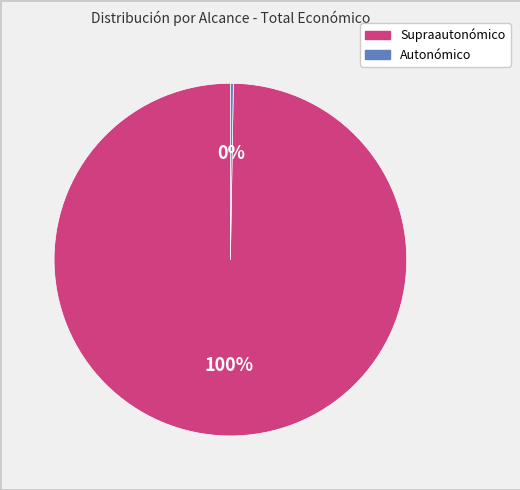

Is there any slice that represents more than half of the pie?

Yes